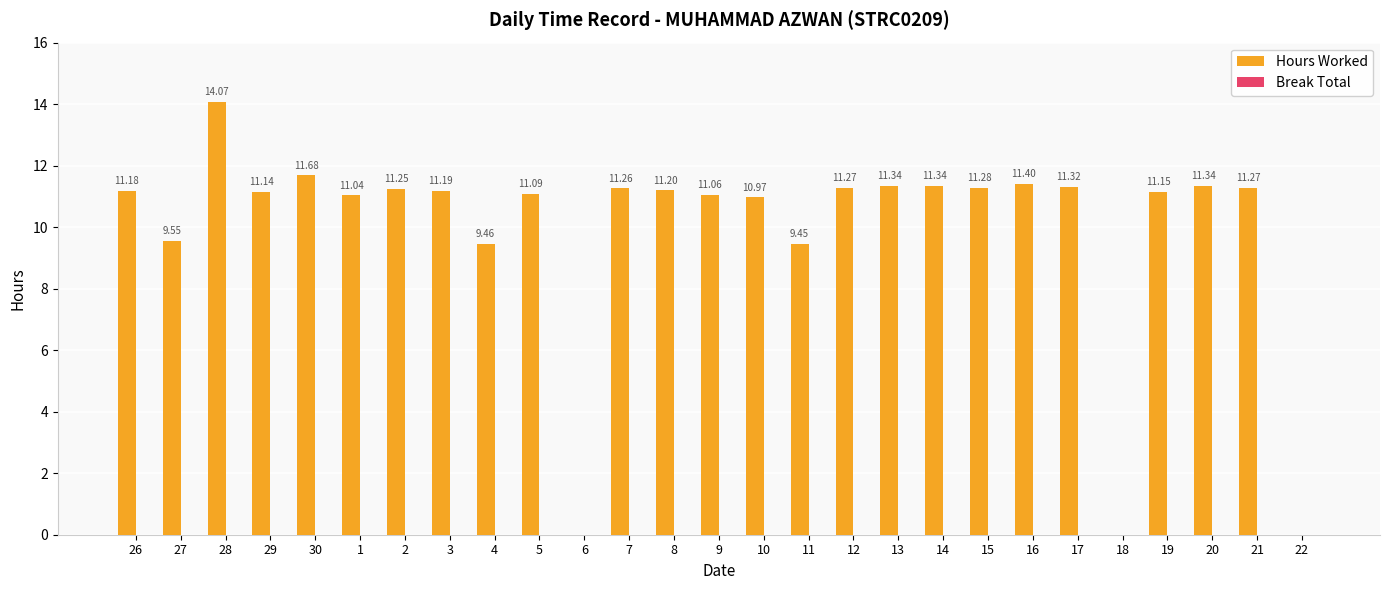

What is the sum of the values at 5 and 14?

22.4